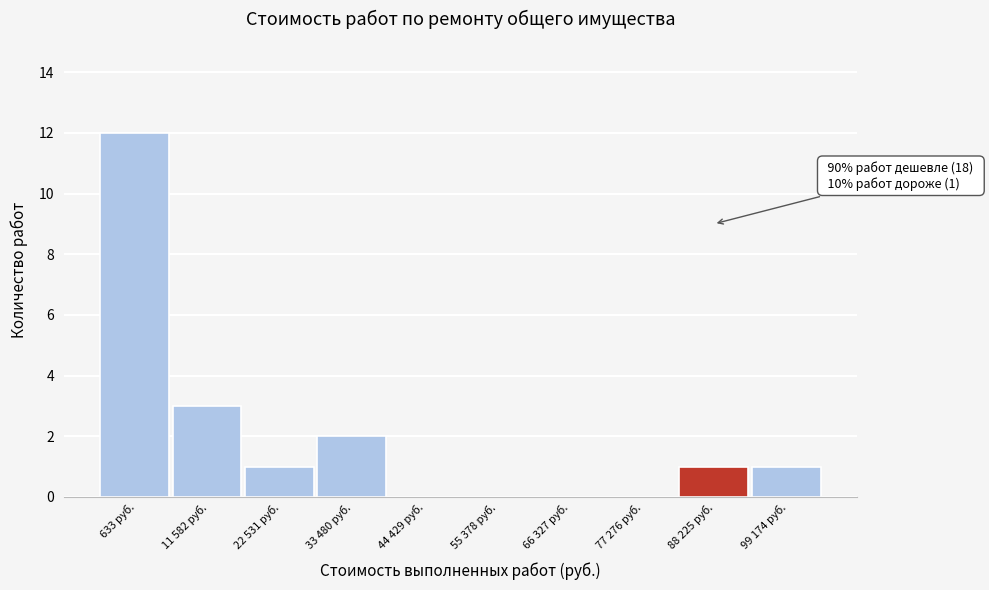

Reading left to right, what are all the values shown in this chart?

633 руб.=12	11 582 руб.=3	22 531 руб.=1	33 480 руб.=2	44 429 руб.=0	55 378 руб.=0	66 327 руб.=0	77 276 руб.=0	88 225 руб.=1	99 174 руб.=1